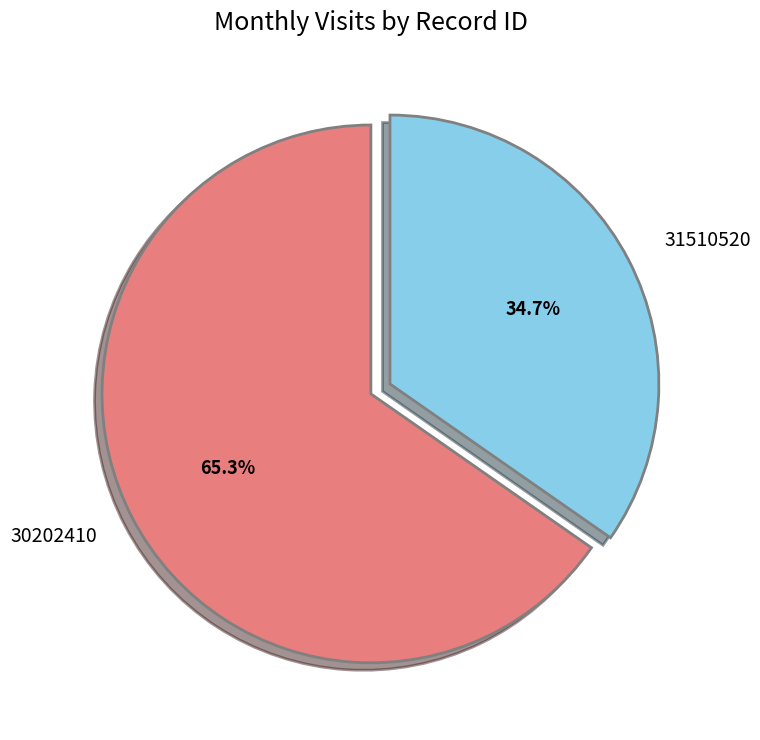

Is the sum of 30202410 and 31510520 greater than half?

Yes